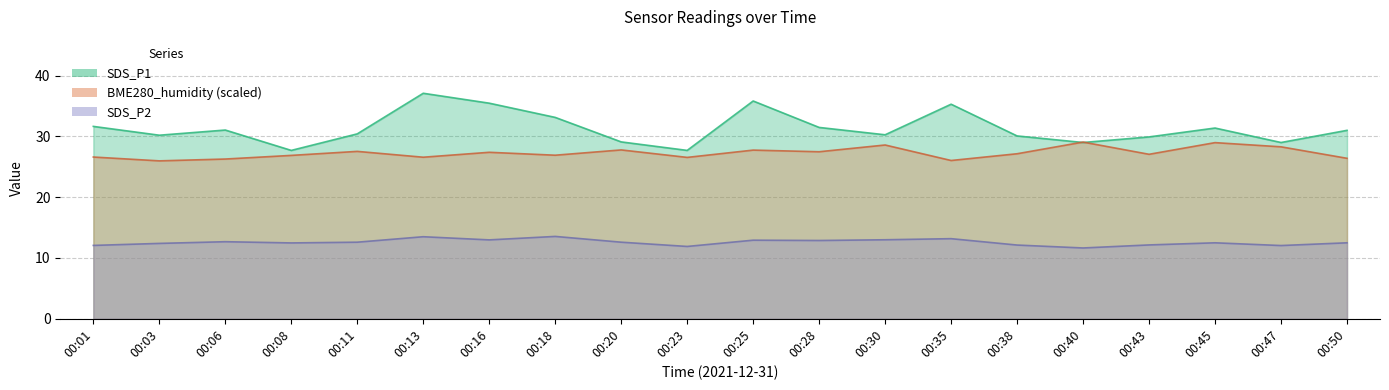

Rank the series by their maximum value, from lowest to highest.

SDS_P2, BME280_humidity, SDS_P1